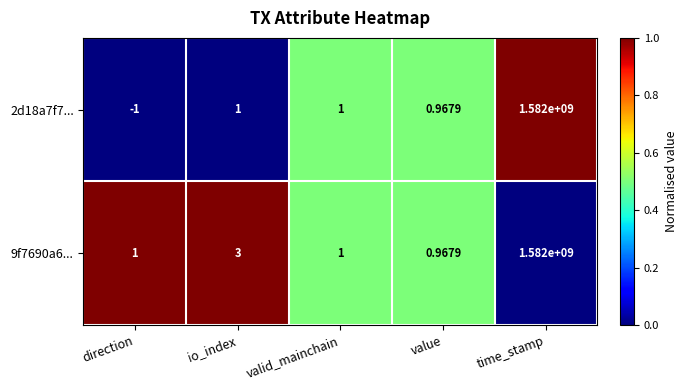

Which category has the highest value in the 2d18a7f7... series?

time_stamp